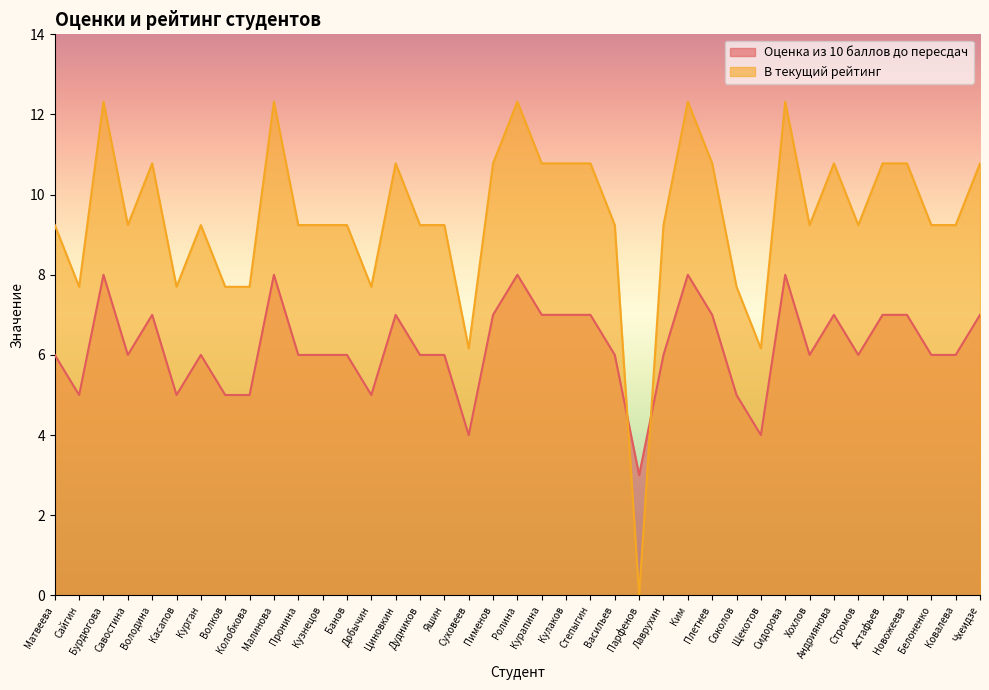

Reading right to left, extract all data points from this chart.

Оценка из 10 баллов до пересдач: Чхеидзе=7.0	Ковалева=6.0	Белоненко=6.0	Новожеева=7.0	Астафьев=7.0	Стромов=6.0	Андриянова=7.0	Хохлов=6.0	Сидорова=8.0	Щекотов=4.0	Соколов=5.0	Плетнев=7.0	Ким=8.0	Лаврухин=6.0	Парфенов=3.0	Васильев=6.0	Степыгин=7.0	Кулаков=7.0	Курапина=7.0	Ролина=8.0	Пименов=7.0	Суховеев=4.0	Яшин=6.0	Дудников=6.0	Циновкин=7.0	Добычин=5.0	Банов=6.0	Кузнецов=6.0	Пронина=6.0	Малинова=8.0	Колобкова=5.0	Волков=5.0	Курган=6.0	Касапов=5.0	Володина=7.0	Савостина=6.0	Бурдюгова=8.0	Сайгин=5.0	Матвеева=6.0
В текущий рейтинг: Чхеидзе=10.8	Ковалева=9.2	Белоненко=9.2	Новожеева=10.8	Астафьев=10.8	Стромов=9.2	Андриянова=10.8	Хохлов=9.2	Сидорова=12.3	Щекотов=6.2	Соколов=7.7	Плетнев=10.8	Ким=12.3	Лаврухин=9.2	Парфенов=0.0	Васильев=9.2	Степыгин=10.8	Кулаков=10.8	Курапина=10.8	Ролина=12.3	Пименов=10.8	Суховеев=6.2	Яшин=9.2	Дудников=9.2	Циновкин=10.8	Добычин=7.7	Банов=9.2	Кузнецов=9.2	Пронина=9.2	Малинова=12.3	Колобкова=7.7	Волков=7.7	Курган=9.2	Касапов=7.7	Володина=10.8	Савостина=9.2	Бурдюгова=12.3	Сайгин=7.7	Матвеева=9.2